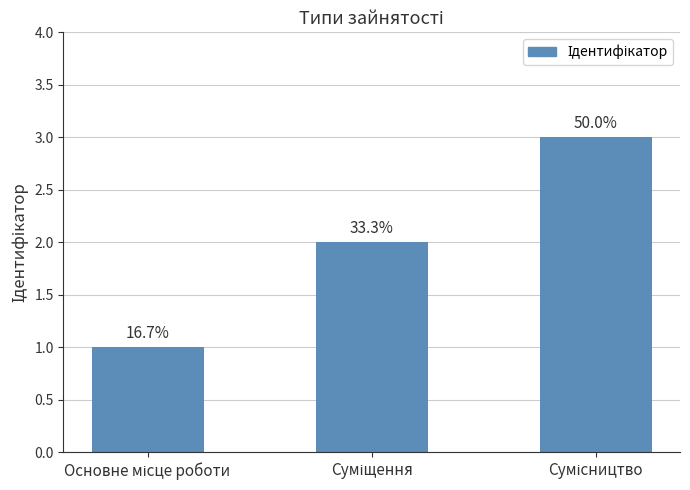

What is the approximate value at Суміщення?

2